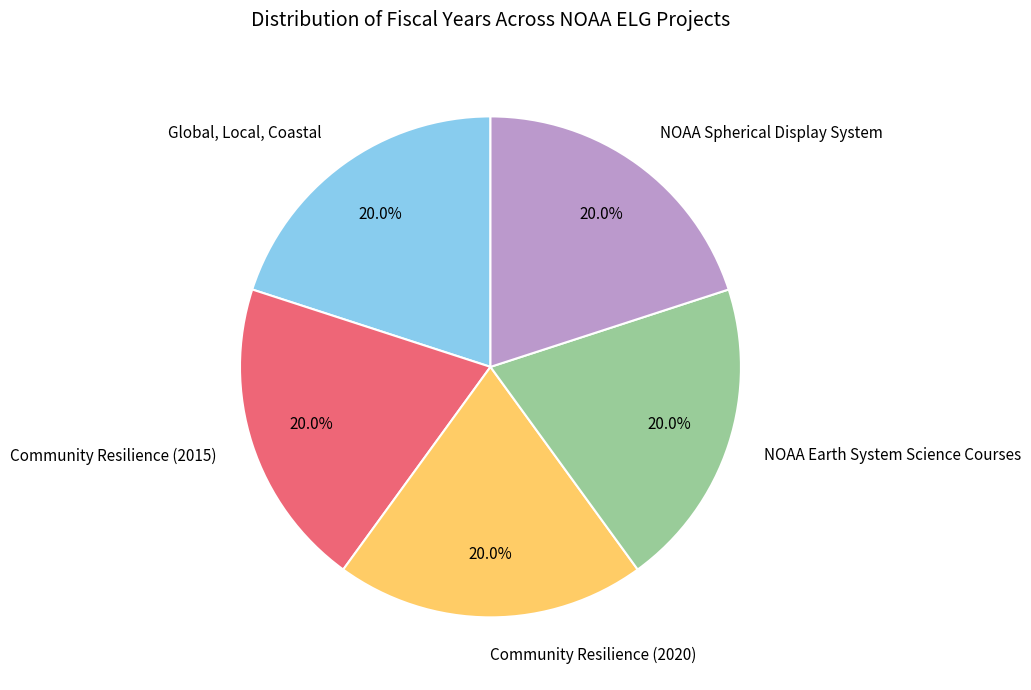

What percentage is NOT represented by Global, Local, Coastal?

80.0%